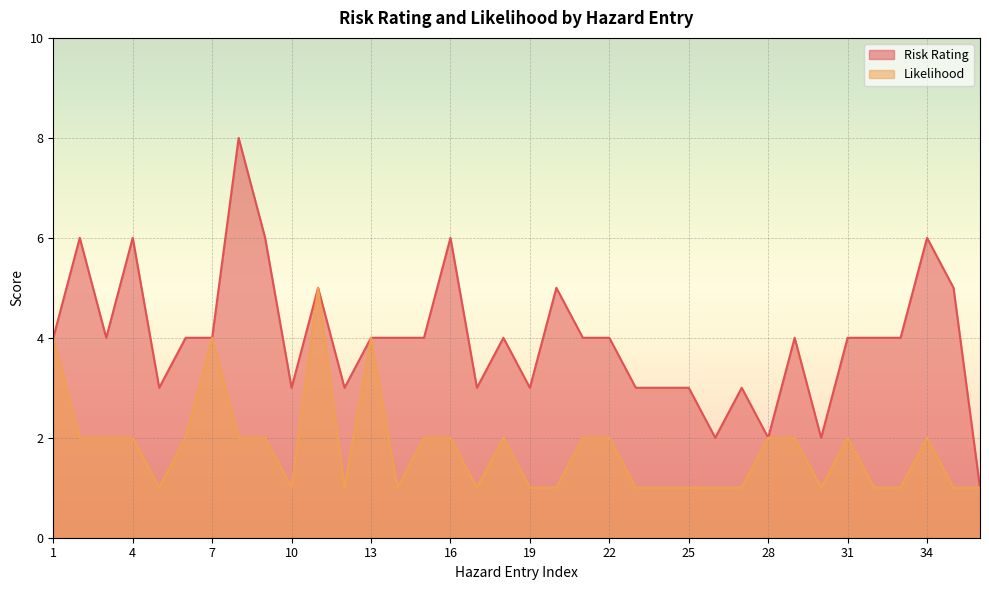

How many data points in Risk Rating are less than 4?

13